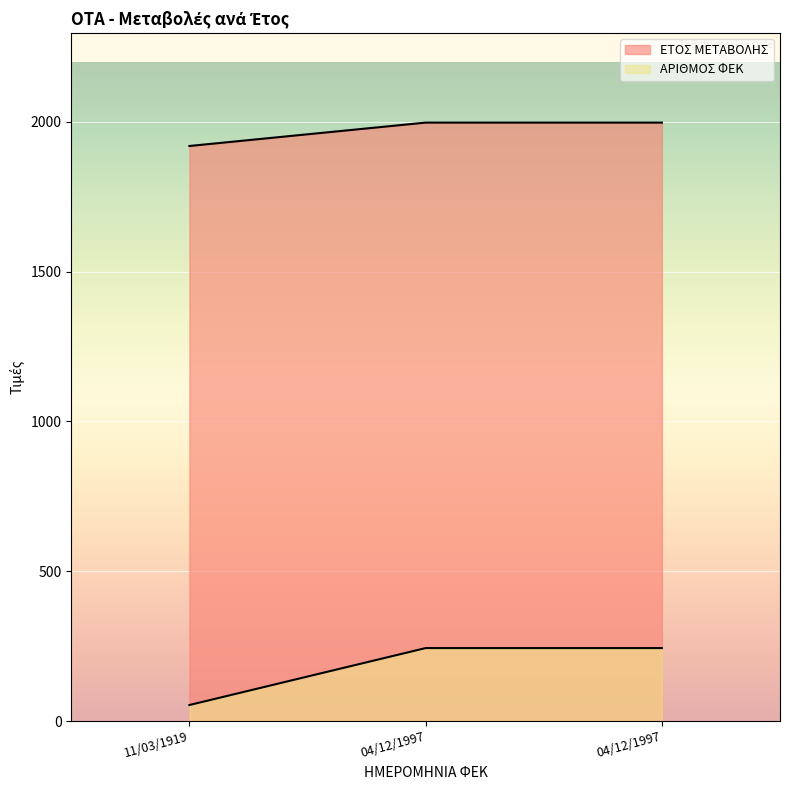

What is the difference between the highest and lowest values at 04/12/1997?

1753